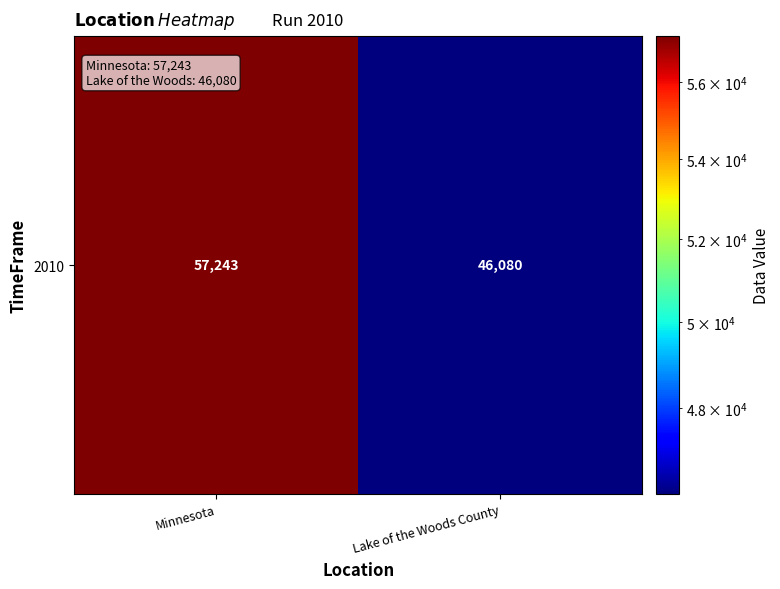

Is it true that the value at Lake of the Woods County is 46080?

True